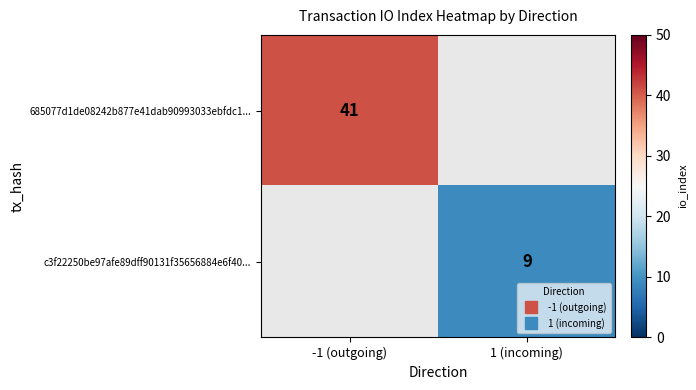

Which has a higher value, 1 (incoming) or -1 (outgoing)?

-1 (outgoing)